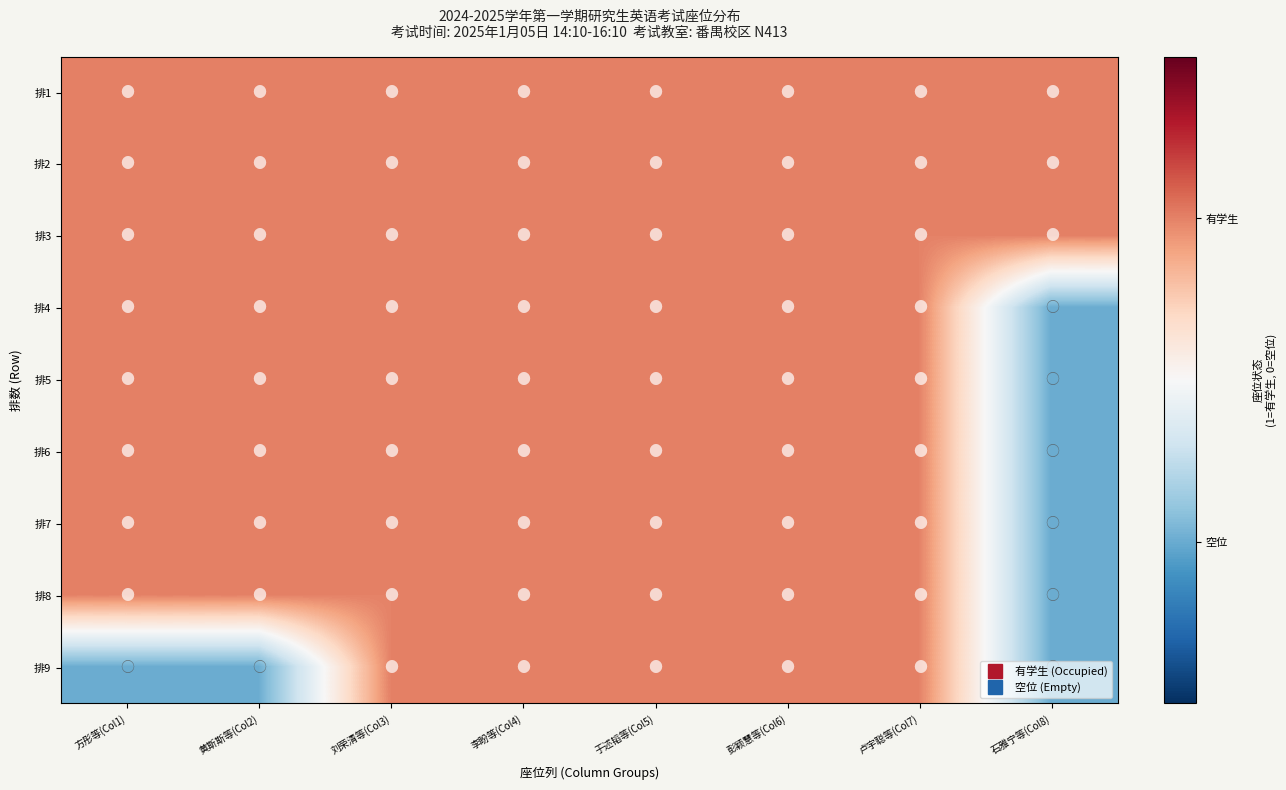

Reading left to right, transcribe all the data shown in this chart.

排1: 方彤等(Col1)=1	黄斯斯等(Col2)=1	刘荣清等(Col3)=1	李盼等(Col4)=1	于述韬等(Col5)=1	彭颖慧等(Col6)=1	卢宇聪等(Col7)=1	石雅宁等(Col8)=1
排2: 方彤等(Col1)=1	黄斯斯等(Col2)=1	刘荣清等(Col3)=1	李盼等(Col4)=1	于述韬等(Col5)=1	彭颖慧等(Col6)=1	卢宇聪等(Col7)=1	石雅宁等(Col8)=1
排3: 方彤等(Col1)=1	黄斯斯等(Col2)=1	刘荣清等(Col3)=1	李盼等(Col4)=1	于述韬等(Col5)=1	彭颖慧等(Col6)=1	卢宇聪等(Col7)=1	石雅宁等(Col8)=1
排4: 方彤等(Col1)=1	黄斯斯等(Col2)=1	刘荣清等(Col3)=1	李盼等(Col4)=1	于述韬等(Col5)=1	彭颖慧等(Col6)=1	卢宇聪等(Col7)=1	石雅宁等(Col8)=0
排5: 方彤等(Col1)=1	黄斯斯等(Col2)=1	刘荣清等(Col3)=1	李盼等(Col4)=1	于述韬等(Col5)=1	彭颖慧等(Col6)=1	卢宇聪等(Col7)=1	石雅宁等(Col8)=0
排6: 方彤等(Col1)=1	黄斯斯等(Col2)=1	刘荣清等(Col3)=1	李盼等(Col4)=1	于述韬等(Col5)=1	彭颖慧等(Col6)=1	卢宇聪等(Col7)=1	石雅宁等(Col8)=0
排7: 方彤等(Col1)=1	黄斯斯等(Col2)=1	刘荣清等(Col3)=1	李盼等(Col4)=1	于述韬等(Col5)=1	彭颖慧等(Col6)=1	卢宇聪等(Col7)=1	石雅宁等(Col8)=0
排8: 方彤等(Col1)=1	黄斯斯等(Col2)=1	刘荣清等(Col3)=1	李盼等(Col4)=1	于述韬等(Col5)=1	彭颖慧等(Col6)=1	卢宇聪等(Col7)=1	石雅宁等(Col8)=0
排9: 方彤等(Col1)=0	黄斯斯等(Col2)=0	刘荣清等(Col3)=1	李盼等(Col4)=1	于述韬等(Col5)=1	彭颖慧等(Col6)=1	卢宇聪等(Col7)=1	石雅宁等(Col8)=0